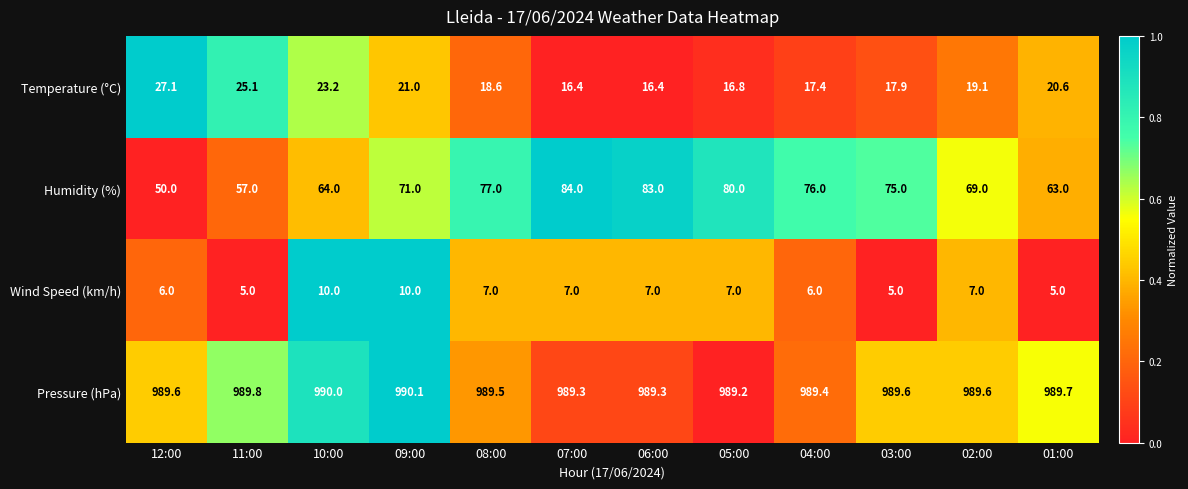

The value of Humidity (%) at 12:00 is 50.0. True or false?

True